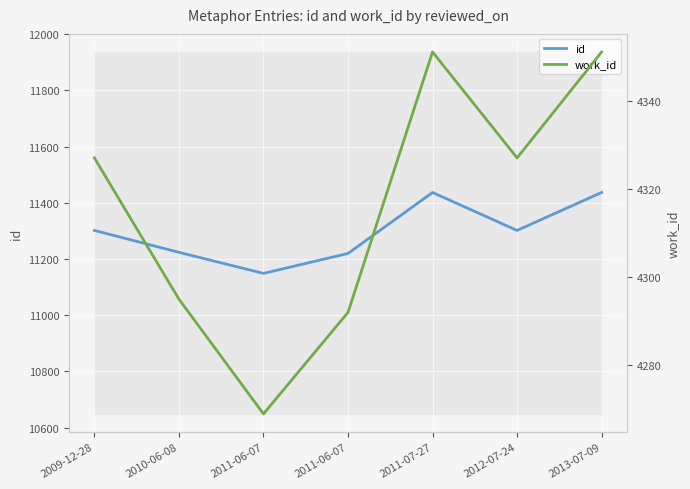

At which category does work_id reach its first local valley?

2011-06-07